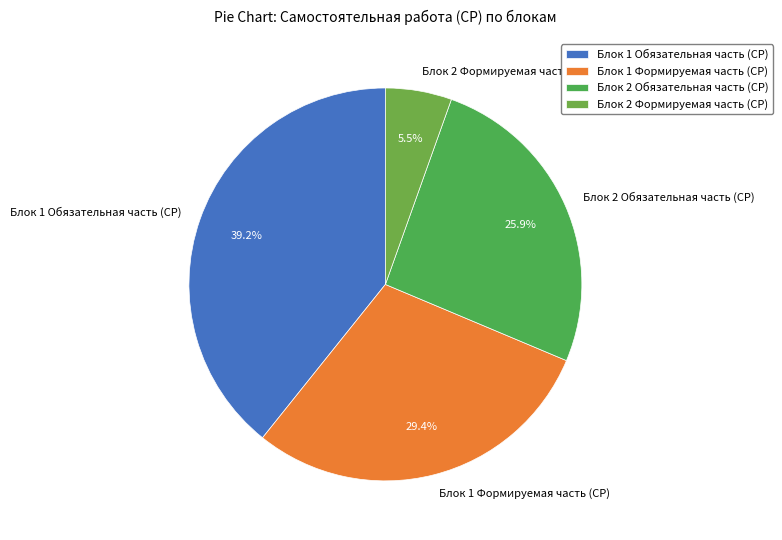

Approximately how many times larger is the value at Блок 1 Обязательная часть (СР) compared to Блок 1 Формируемая часть (СР)?

1.3